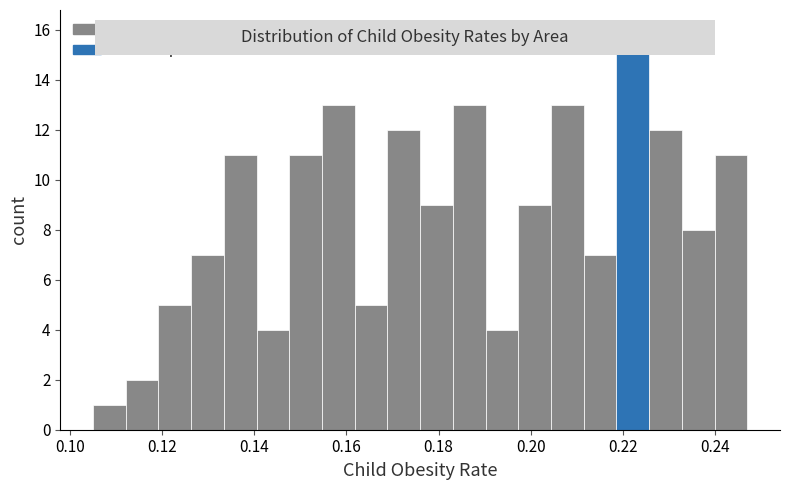

Around what value on the x-axis is the tallest bar? Give the approximate position of its centre, as read against the axis.

0.222